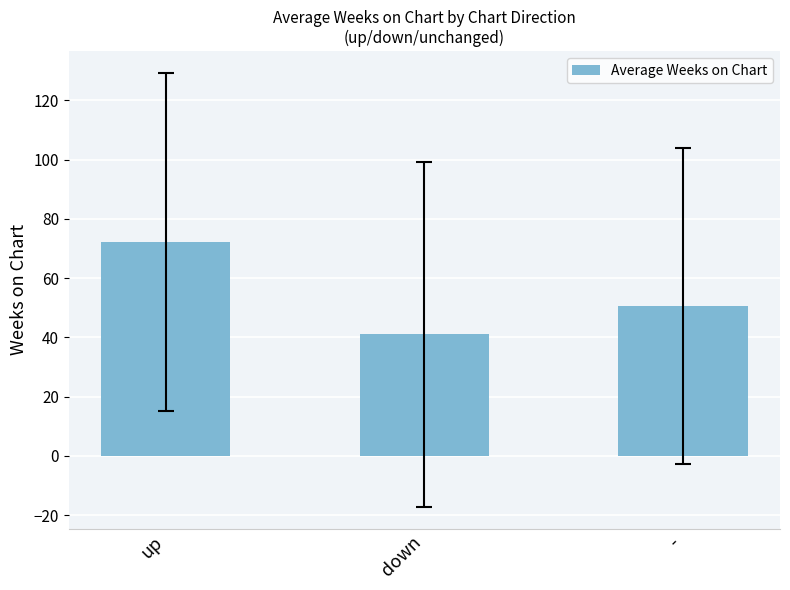

Rank the categories by value from lowest to highest.

down, -, up